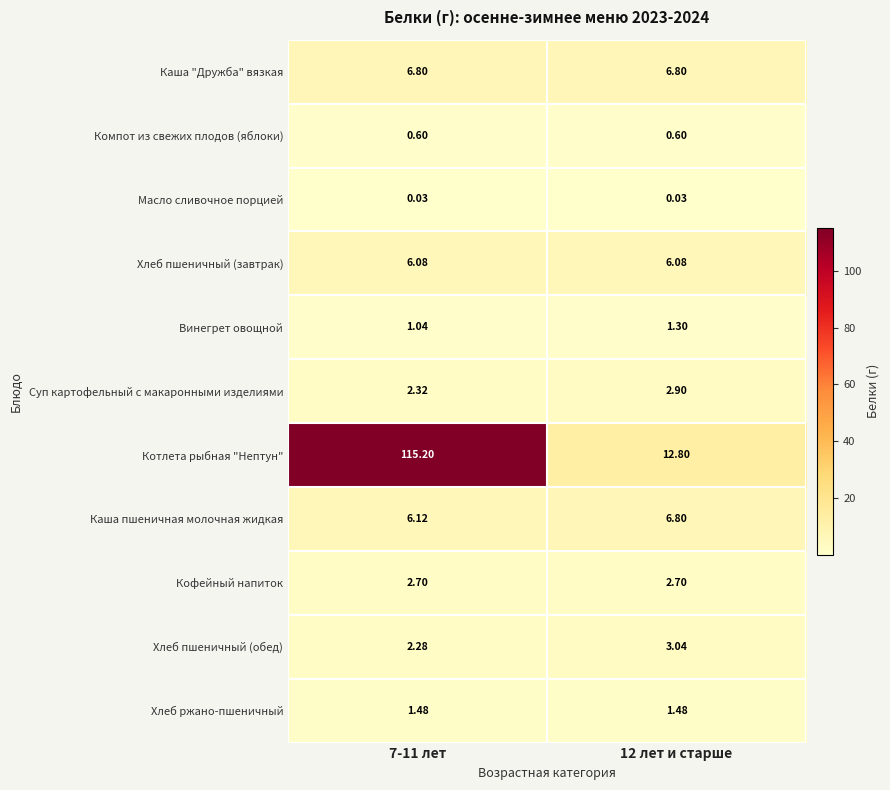

Is the value of Котлета рыбная "Нептун" at 12 лет и старше greater than the value of Хлеб пшеничный (завтрак) at 7-11 лет?

Yes